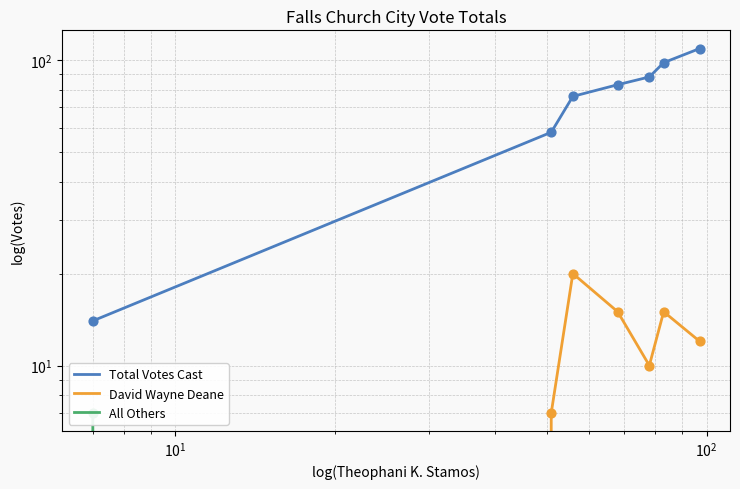

At how many categories does at least one series exceed 11?

7